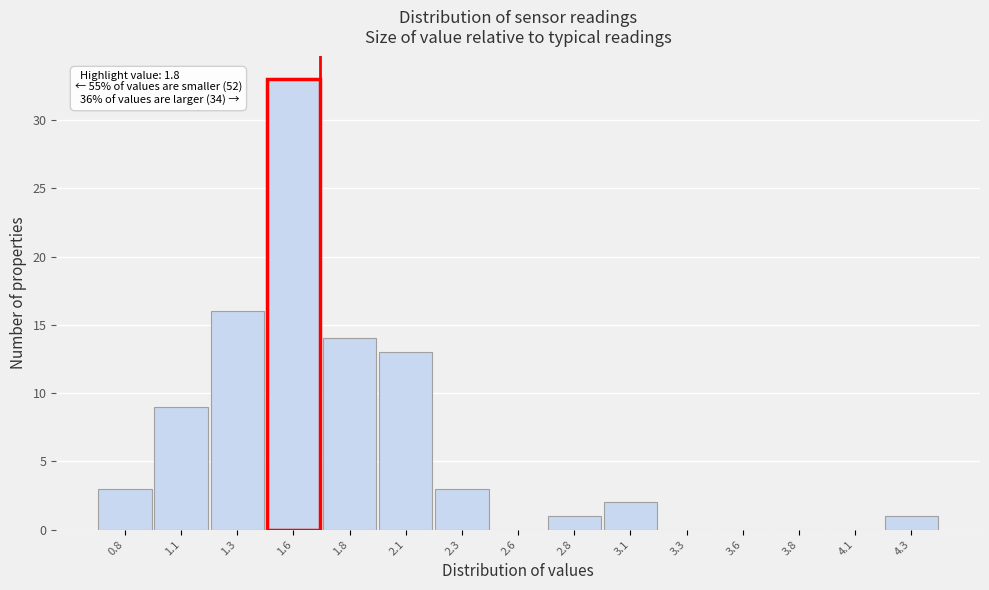

Reading left to right, transcribe all the data shown in this chart.

0.8=3	1.1=9	1.3=16	1.6=33	1.8=14	2.1=13	2.3=3	2.6=0	2.8=1	3.1=2	3.3=0	3.6=0	3.8=0	4.1=0	4.3=1